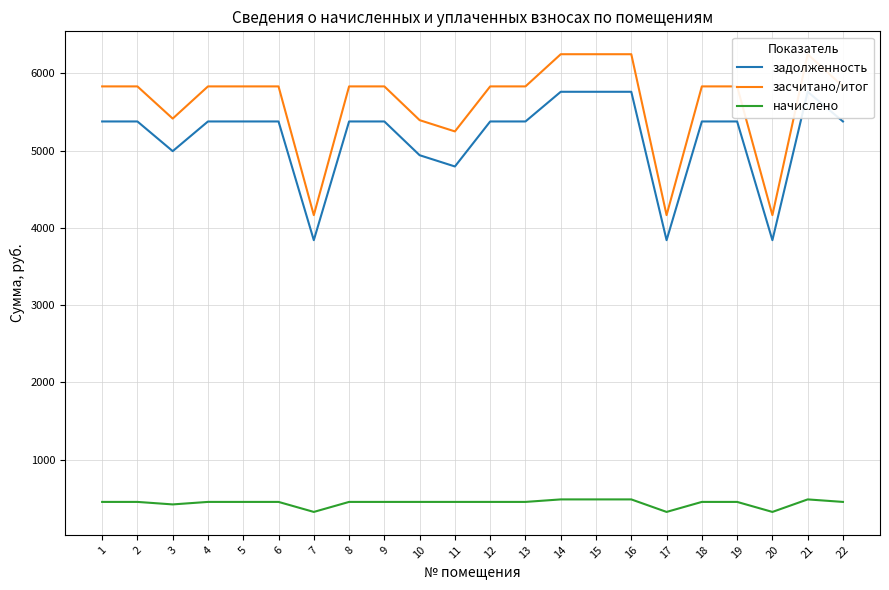

Is this an area chart (filled region under the line)?

No